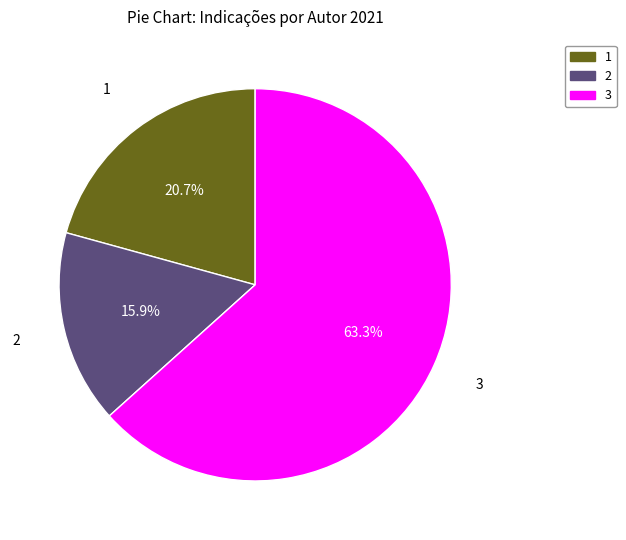

Does 2 account for over 50% of the chart?

No